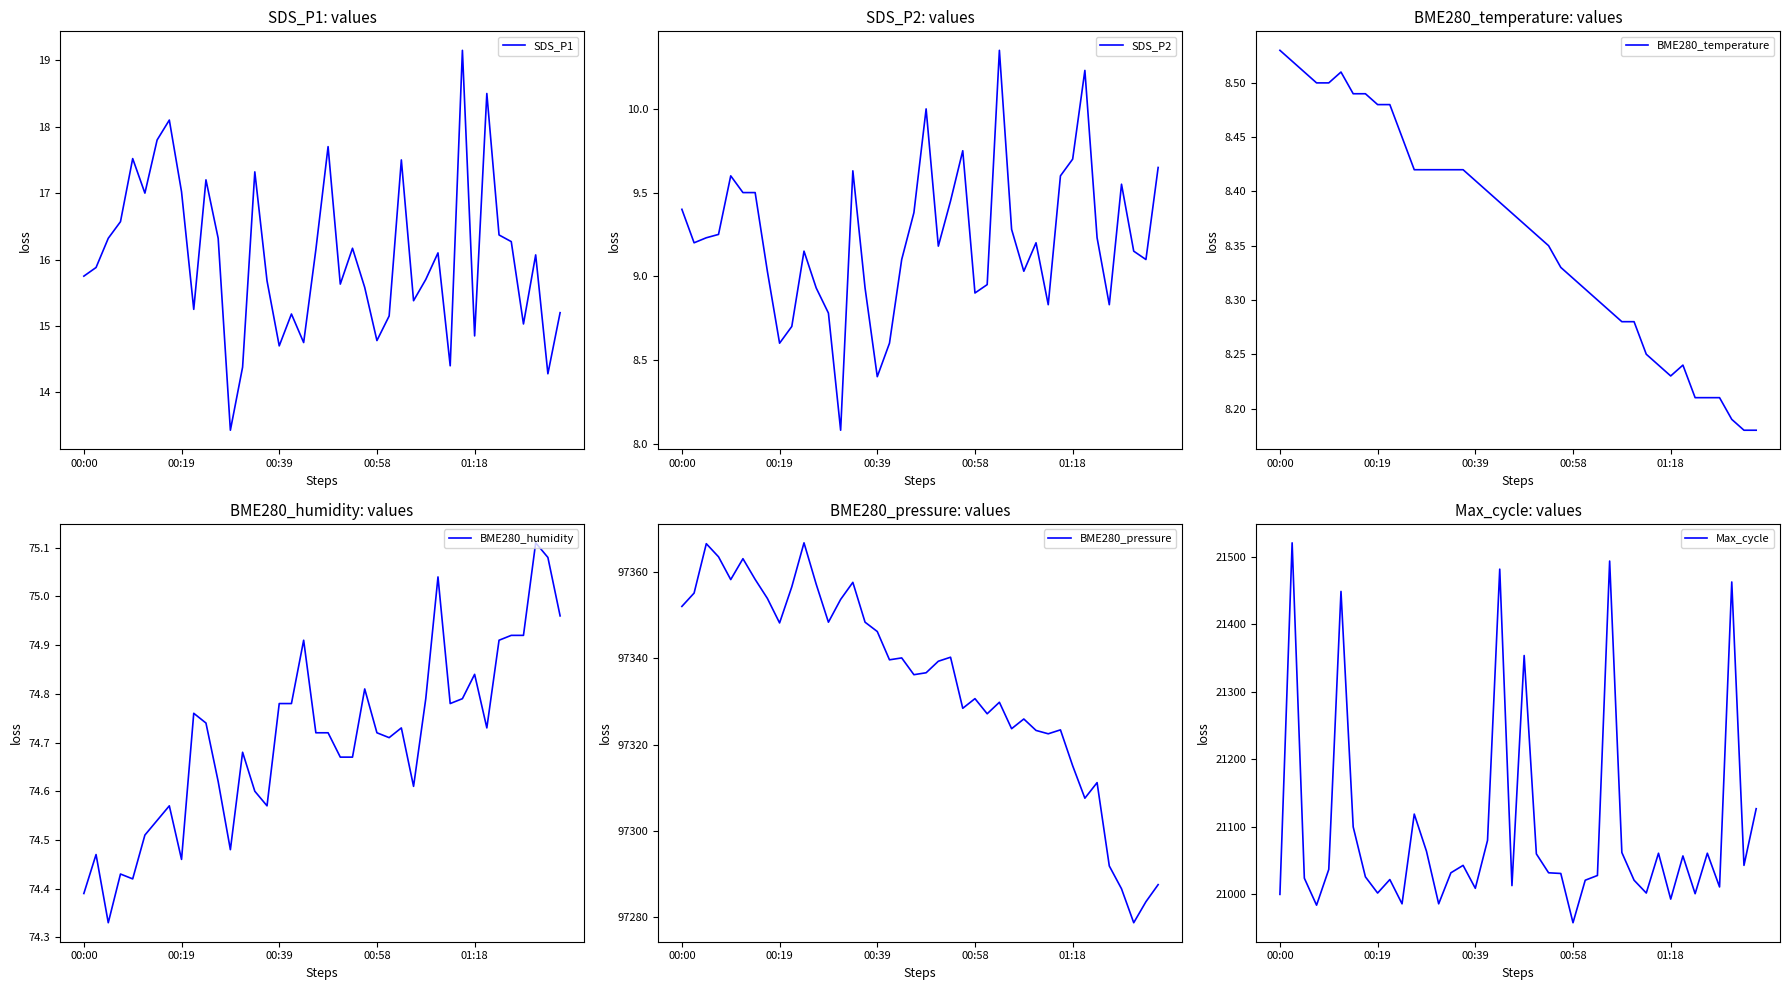

What is the minimum value for SDS_P1?

13.4